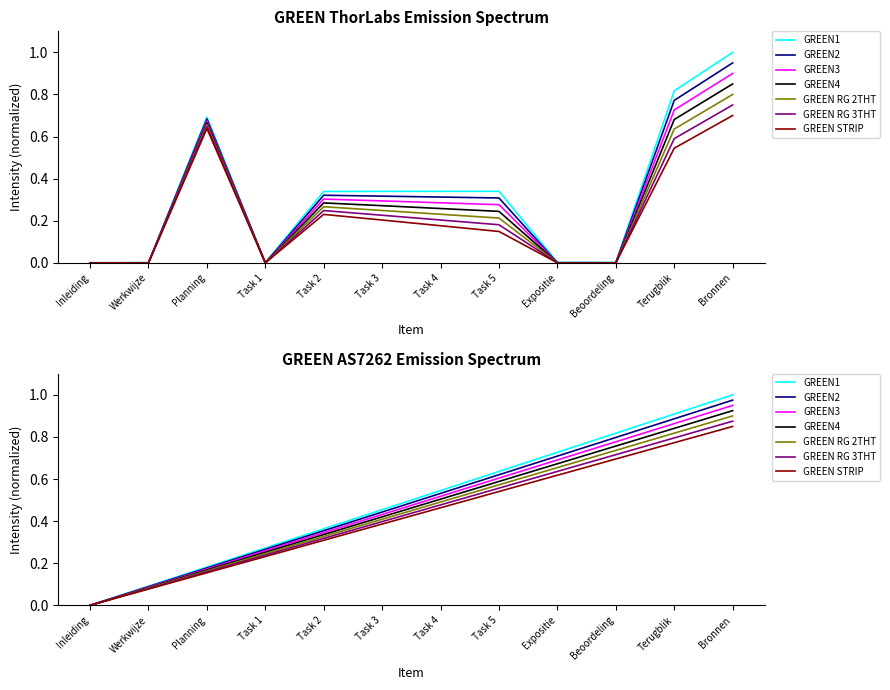

Reading left to right, list all the values displayed in this chart.

Inleiding=0.0	Werkwijze=0.0	Planning=0.7	Task 1=0.0	Task 2=0.3	Task 3=0.3	Task 4=0.3	Task 5=0.3	Expositie=0.0	Beoordeling=0.0	Terugblik=0.8	Bronnen=1.0